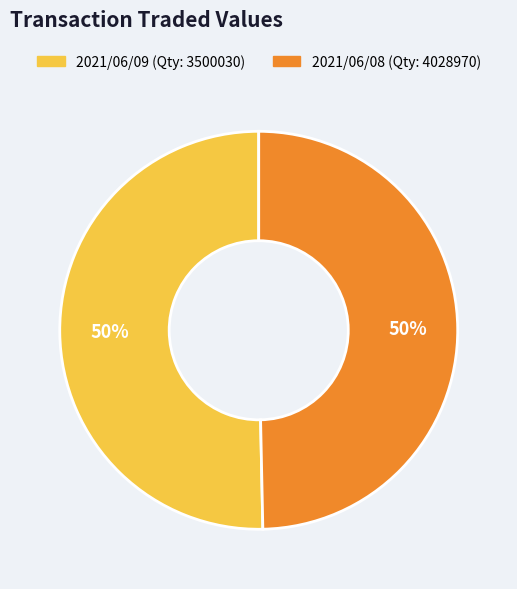

To the nearest percent, what is the average slice percentage?

50%